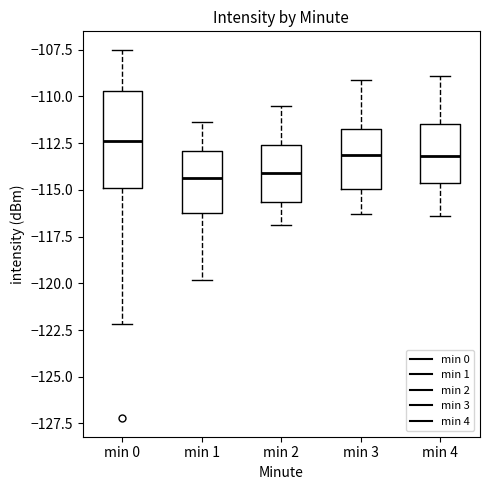

Reading left to right, transcribe this box plot: for each box, give where its median line is, the range the box spans, and where its two whiskers end, as read against the y-axis. The values are not printed on the chart, so give them approximately, as read against the axis.

min 0: median -112.5, box -115.0 to -109.5, whiskers -122.0 to -107.5
min 1: median -114.5, box -116.0 to -113.0, whiskers -120.0 to -111.5
min 2: median -114.0, box -115.5 to -112.5, whiskers -117.0 to -110.5
min 3: median -113.0, box -115.0 to -111.5, whiskers -116.5 to -109.0
min 4: median -113.0, box -114.5 to -111.5, whiskers -116.5 to -109.0